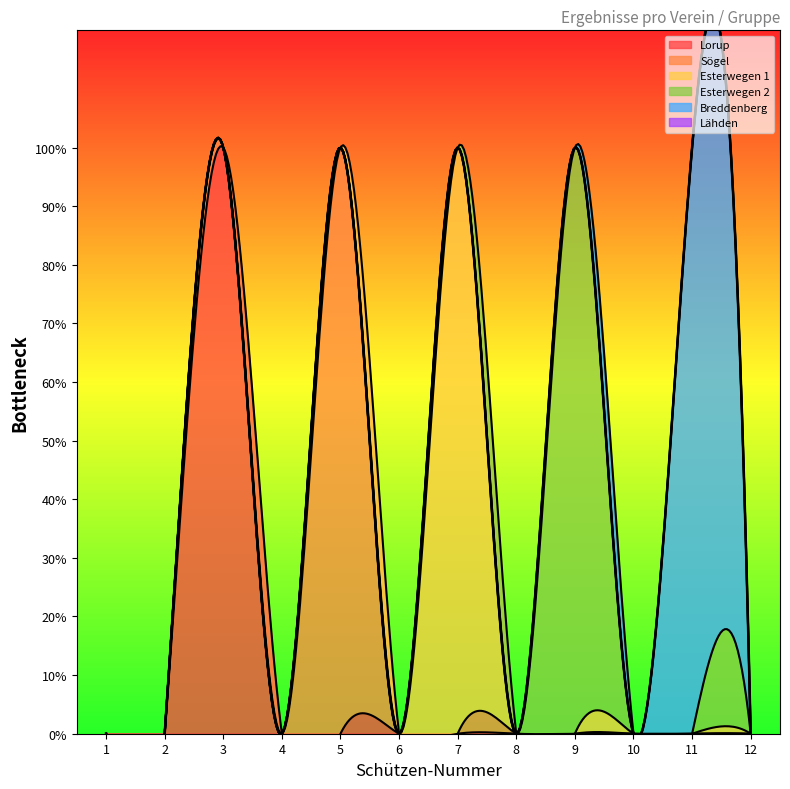

Which series changed the most between 1 and 11?

Breddenberg